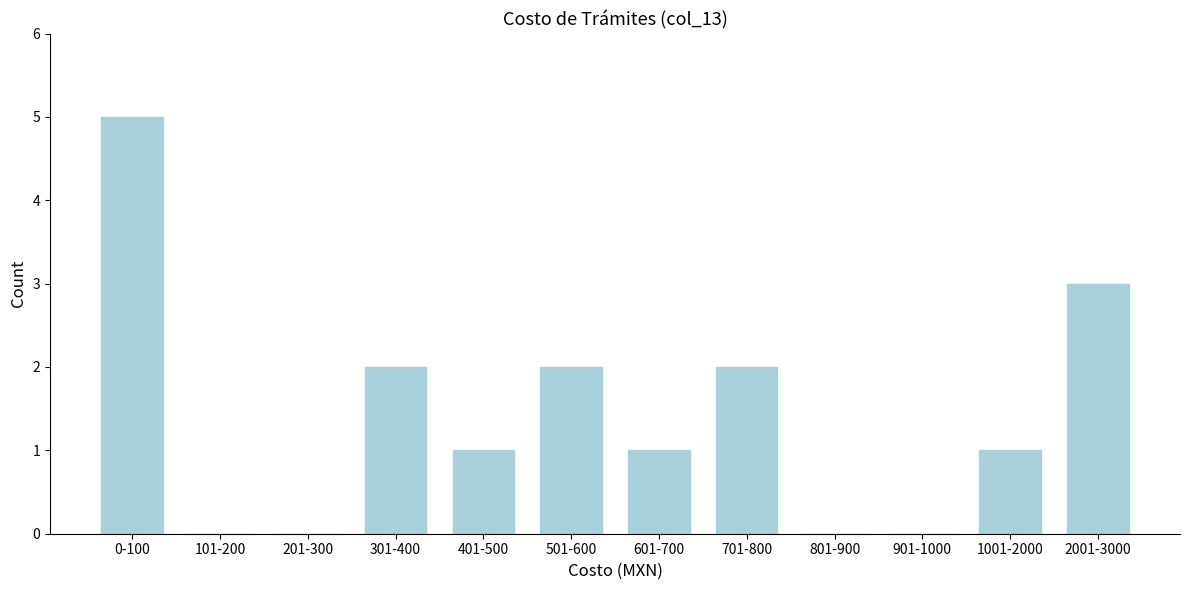

Reading left to right, extract all data points from this chart.

0-100=5	101-200=0	201-300=0	301-400=2	401-500=1	501-600=2	601-700=1	701-800=2	801-900=0	901-1000=0	1001-2000=1	2001-3000=3